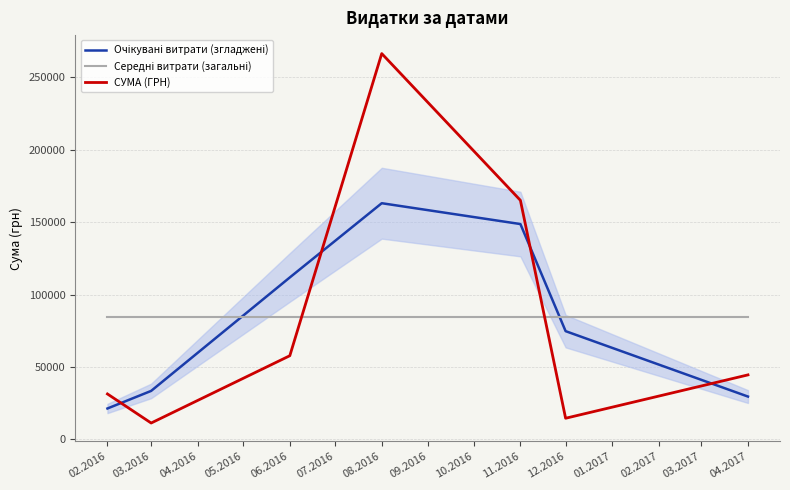

Is this an area chart (filled region under the line)?

No